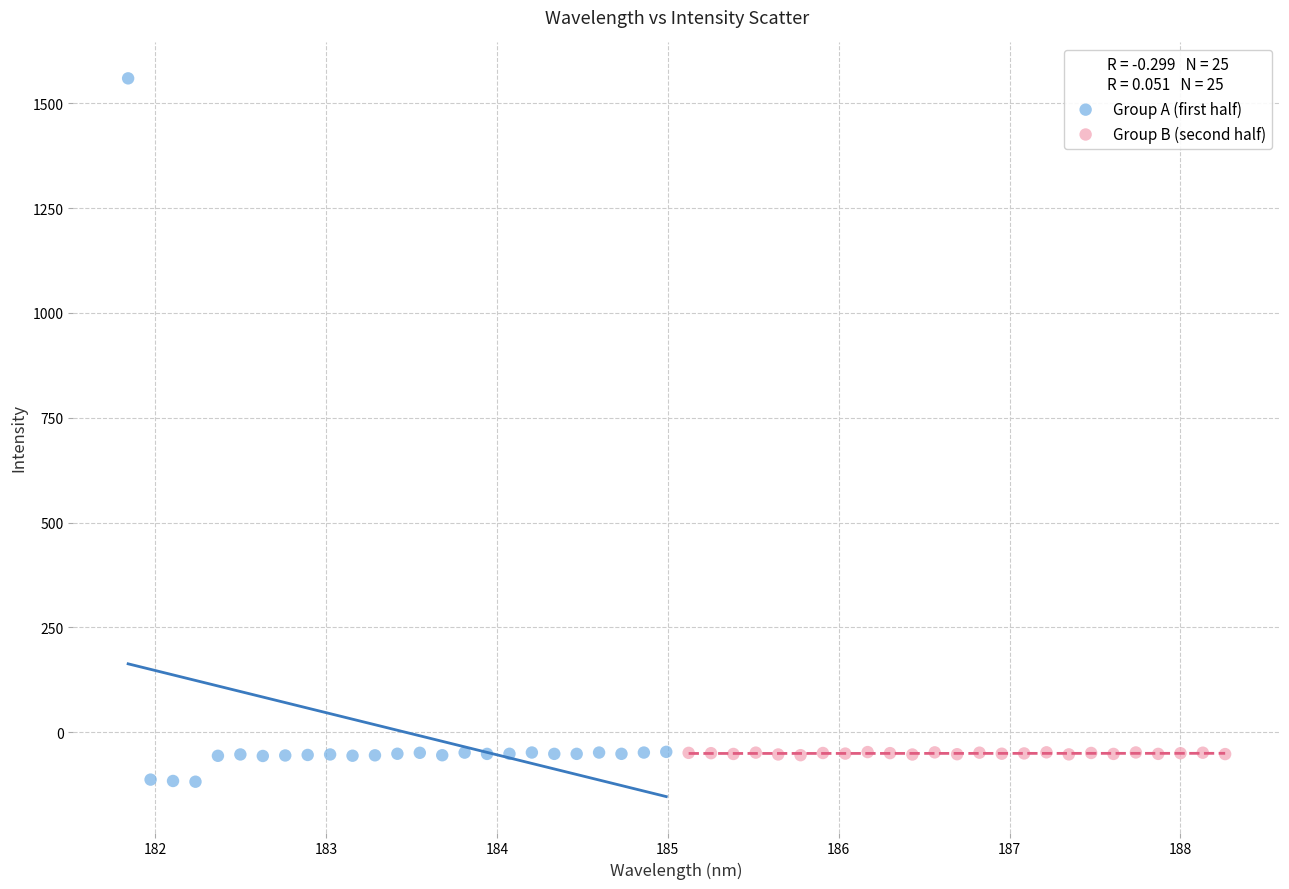

Which series reaches the maximum Y coordinate?

Group A (first half)